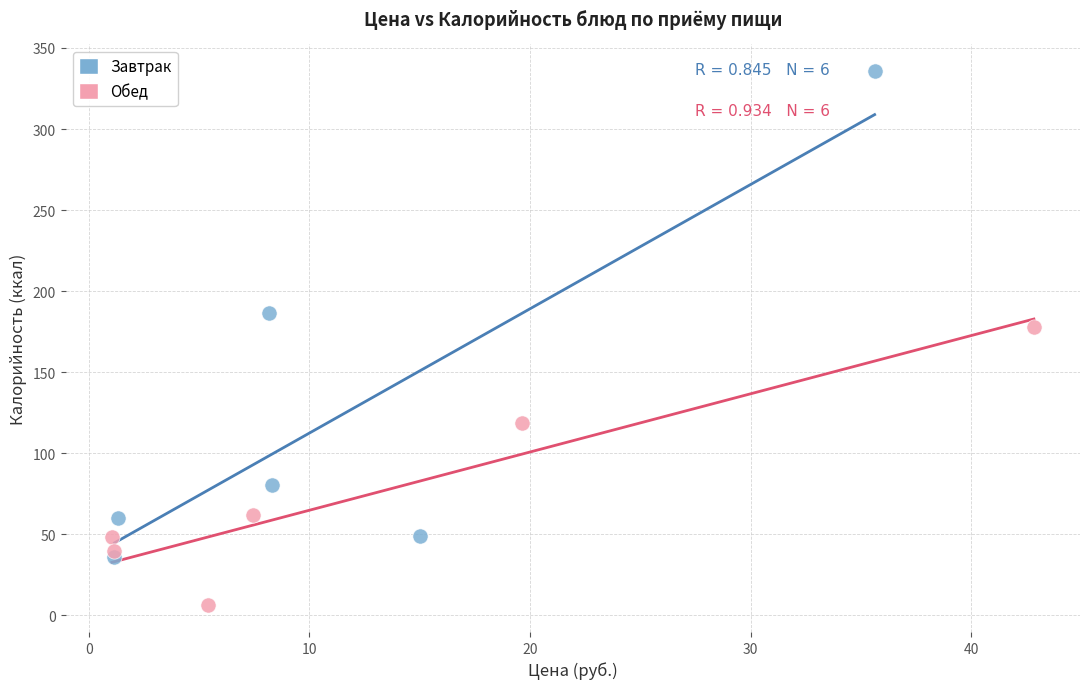

Which series reaches the maximum Y coordinate?

Завтрак